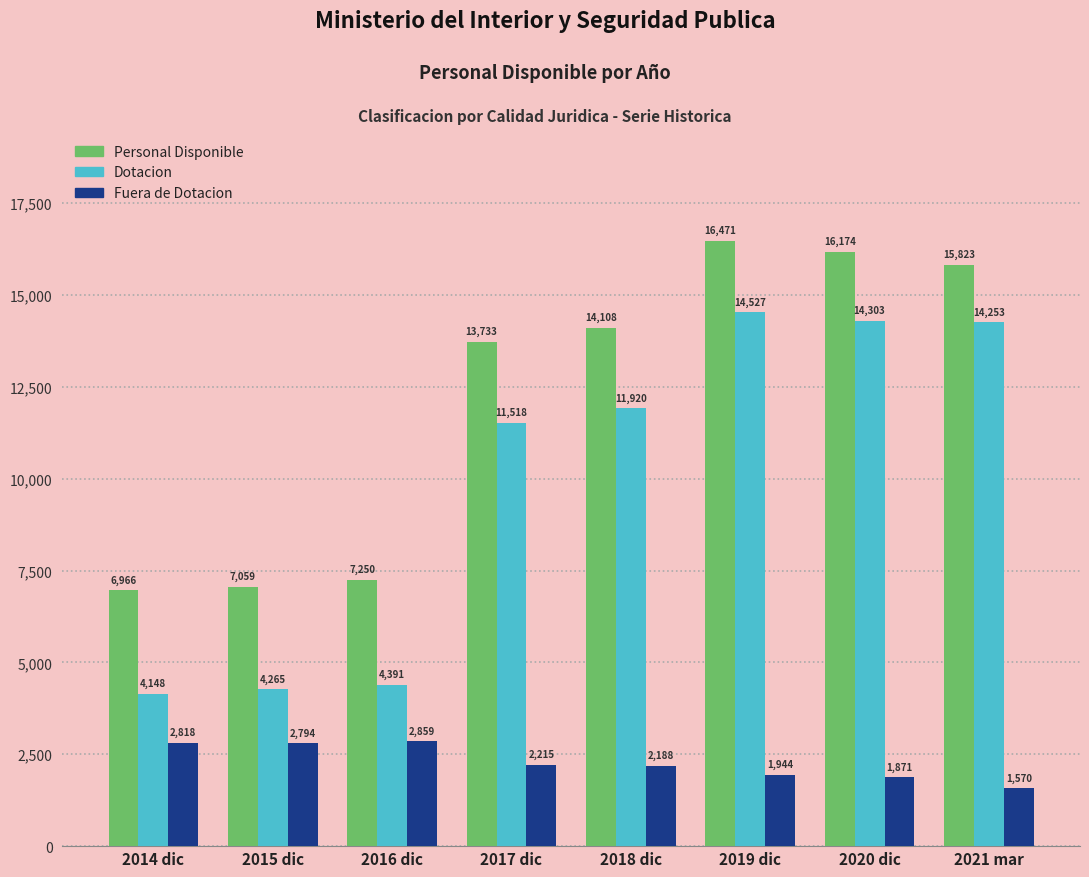

Reading left to right, what are all the values shown in this chart?

Personal Disponible: 2014 dic=6966	2015 dic=7059	2016 dic=7250	2017 dic=13733	2018 dic=14108	2019 dic=16471	2020 dic=16174	2021 mar=15823
Dotacion: 2014 dic=4148	2015 dic=4265	2016 dic=4391	2017 dic=11518	2018 dic=11920	2019 dic=14527	2020 dic=14303	2021 mar=14253
Fuera de Dotacion: 2014 dic=2818	2015 dic=2794	2016 dic=2859	2017 dic=2215	2018 dic=2188	2019 dic=1944	2020 dic=1871	2021 mar=1570